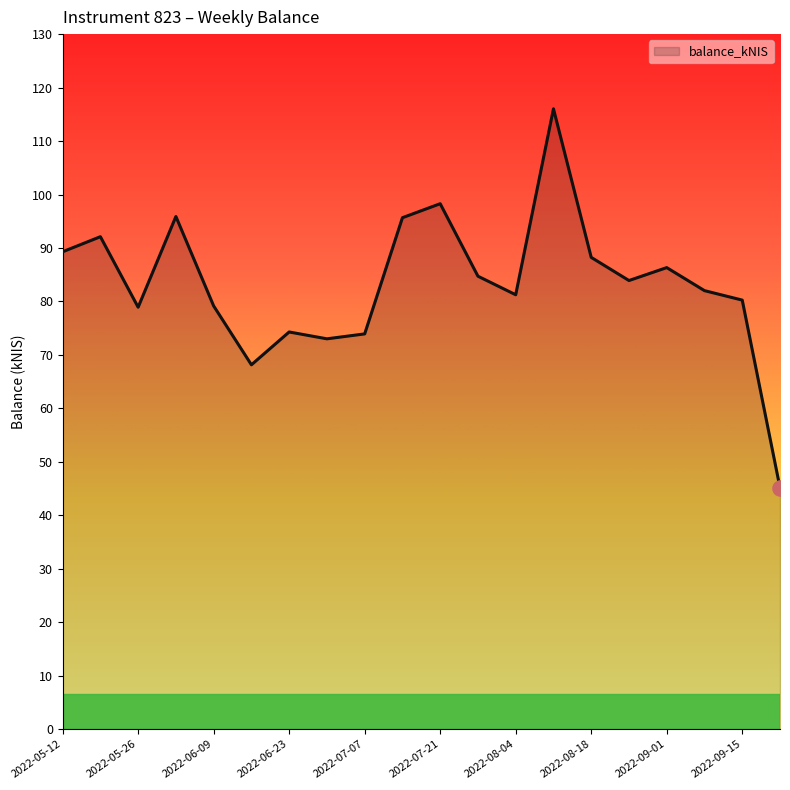

What is the maximum value shown in the chart?

116.0